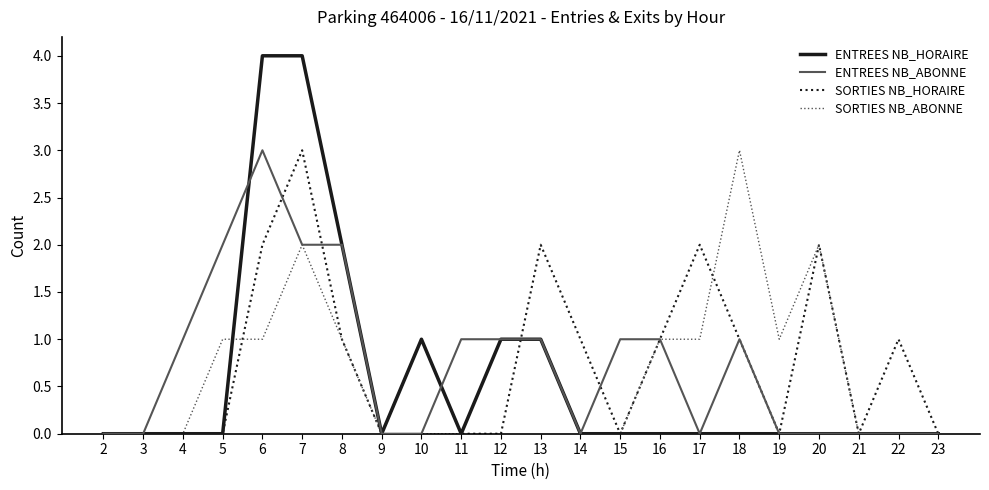

What are all the series names shown in the legend?

ENTREES NB_HORAIRE, ENTREES NB_ABONNE, SORTIES NB_HORAIRE, SORTIES NB_ABONNE